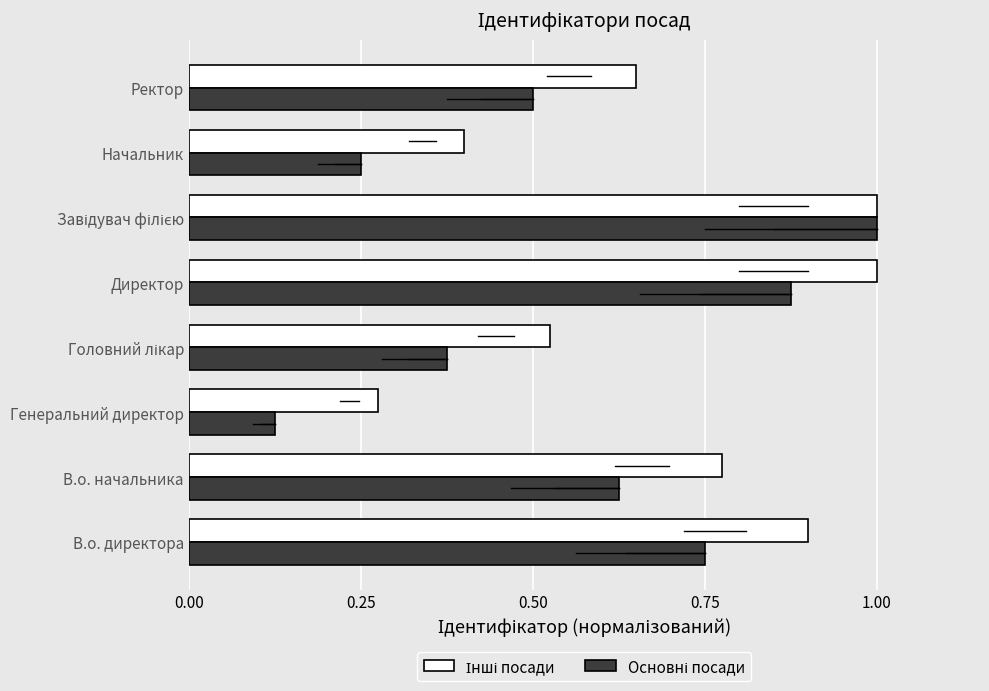

Count the number of categories in the chart.

8